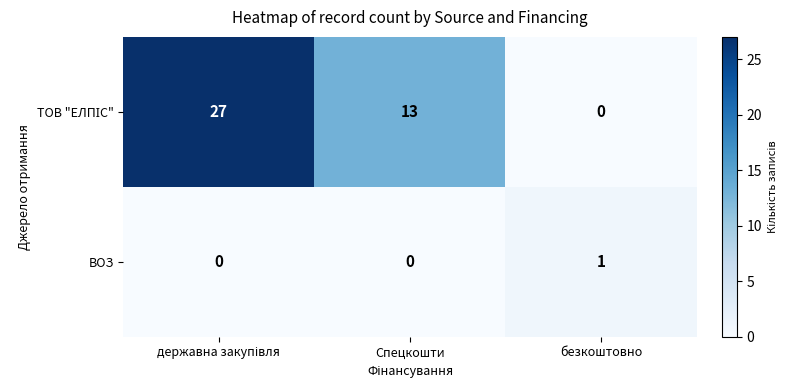

Count the ВОЗ values in the range 0 to 1.

3